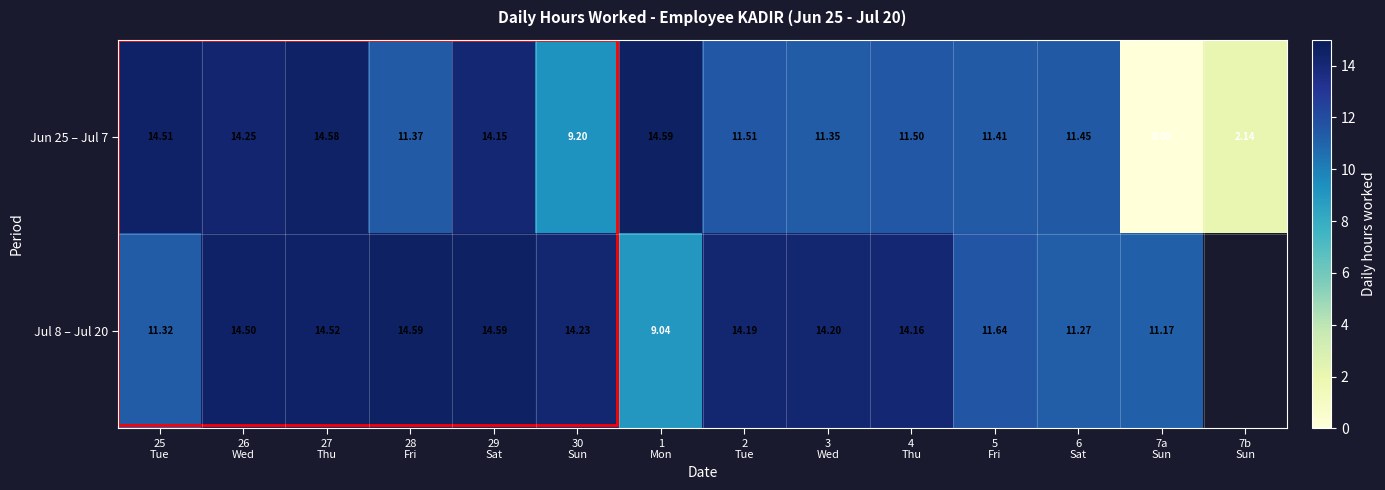

How many categories are shown in the chart?

14